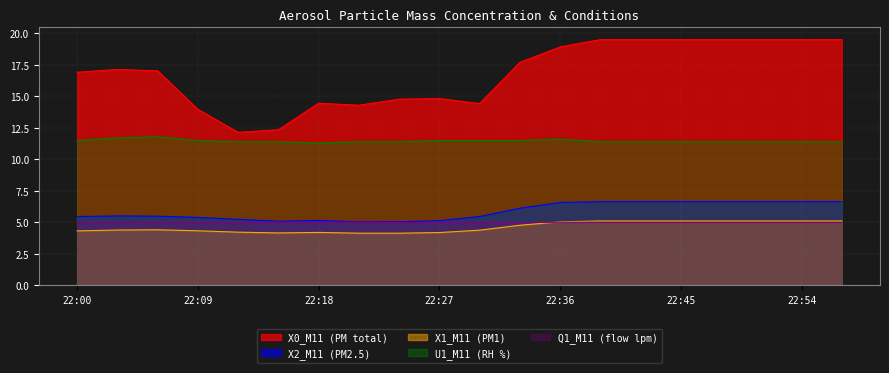

True or false: U1_M11 (RH %) and X1_M11 (PM1) intersect in this chart.

False